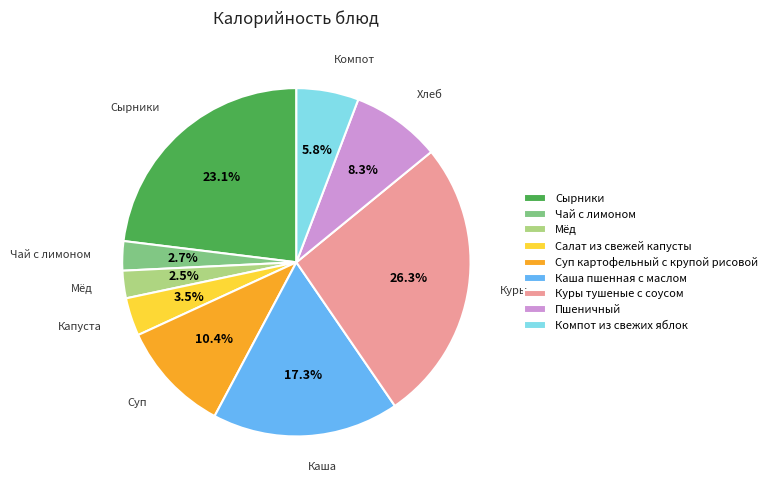

What percentage is NOT represented by Сырники?

76.9%